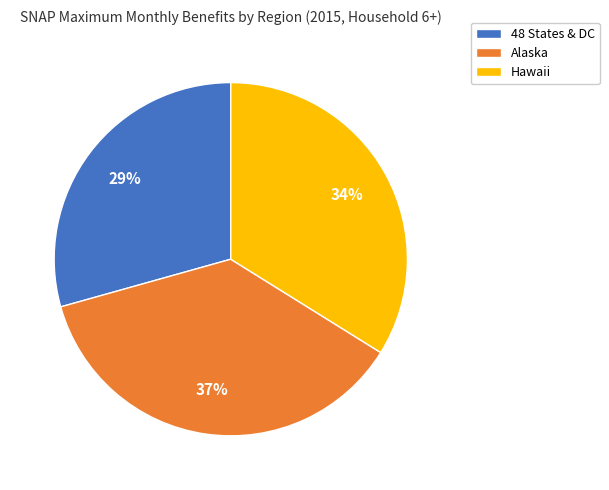

Between Alaska and 48 States & DC, which is larger?

Alaska